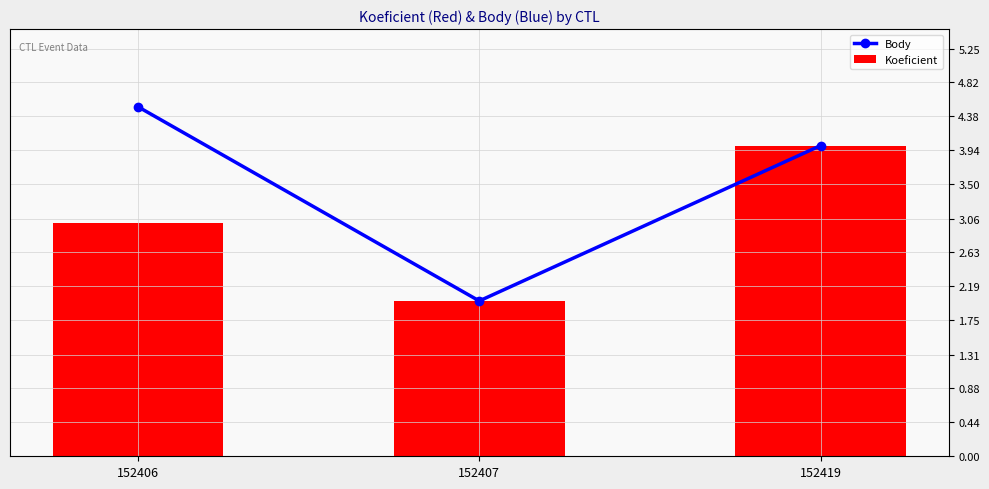

What is the smallest value displayed?

2.0